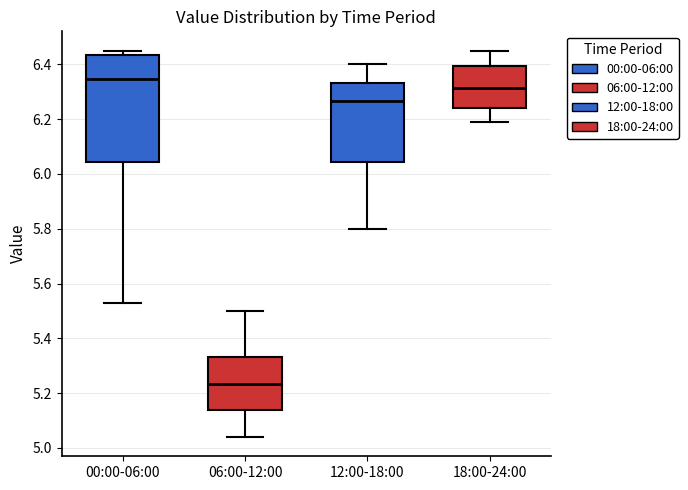

Reading left to right, read every box against the y-axis: the position of its median line, the range the box covers, and the ends of its whiskers. The values are not printed on the chart, so give them approximately, as read against the axis.

00:00-06:00: median 6.34, box 6.04 to 6.44, whiskers 5.54 to 6.46
06:00-12:00: median 5.24, box 5.14 to 5.34, whiskers 5.04 to 5.50
12:00-18:00: median 6.26, box 6.04 to 6.34, whiskers 5.80 to 6.40
18:00-24:00: median 6.32, box 6.24 to 6.40, whiskers 6.20 to 6.46